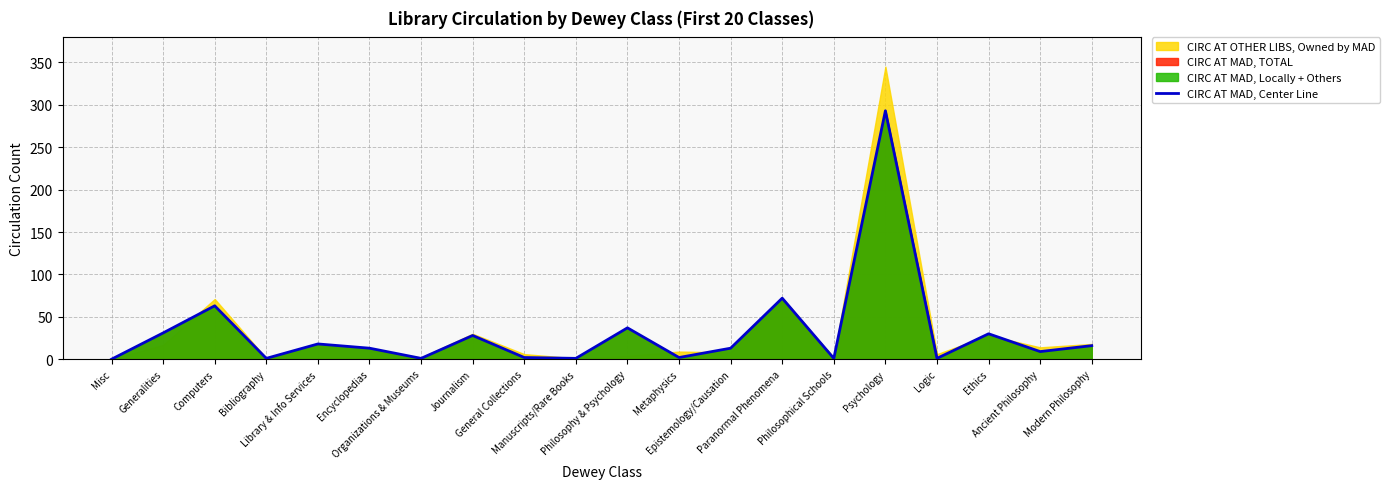

True or false: there are more than 2 points higher than both neighbors.

True